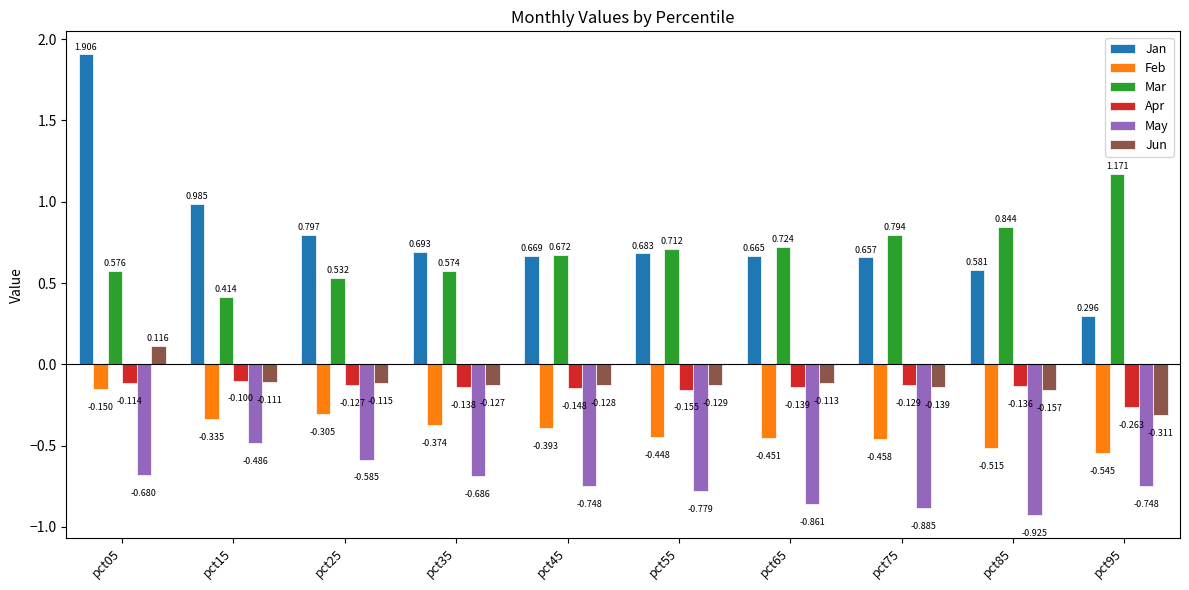

At how many categories does at least one series exceed 0?

10